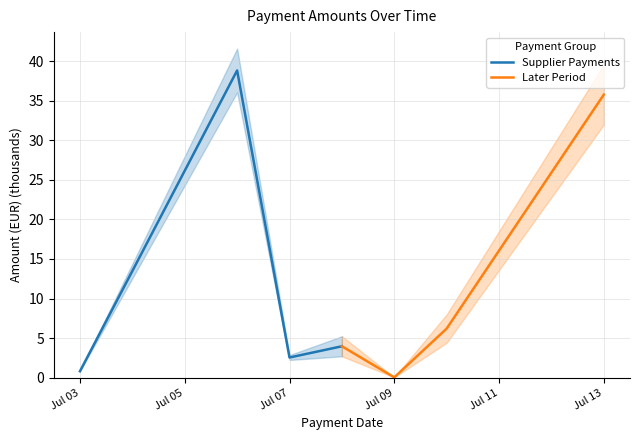

How many interior local valleys does the Supplier Payments series have?

1